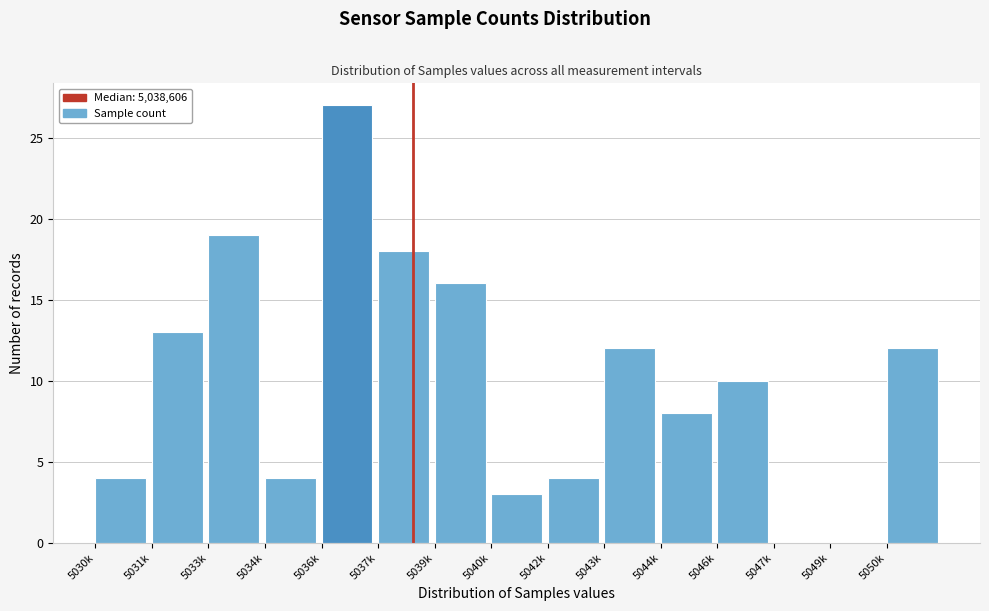

Reading left to right, extract all data points from this chart.

5030k=4	5031k=13	5033k=19	5034k=4	5036k=27	5037k=18	5039k=16	5040k=3	5042k=4	5043k=12	5044k=8	5046k=10	5047k=0	5049k=0	5050k=12